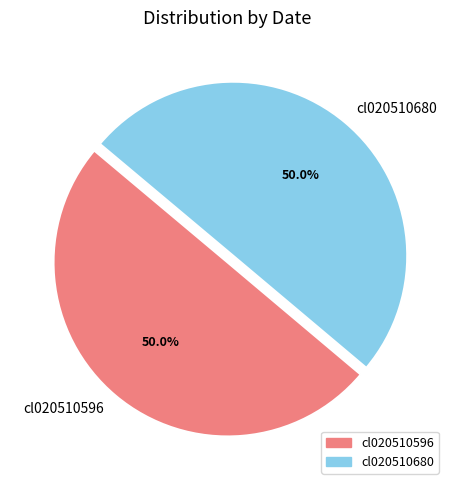

Is the sum of cl020510680 and cl020510596 greater than half?

Yes